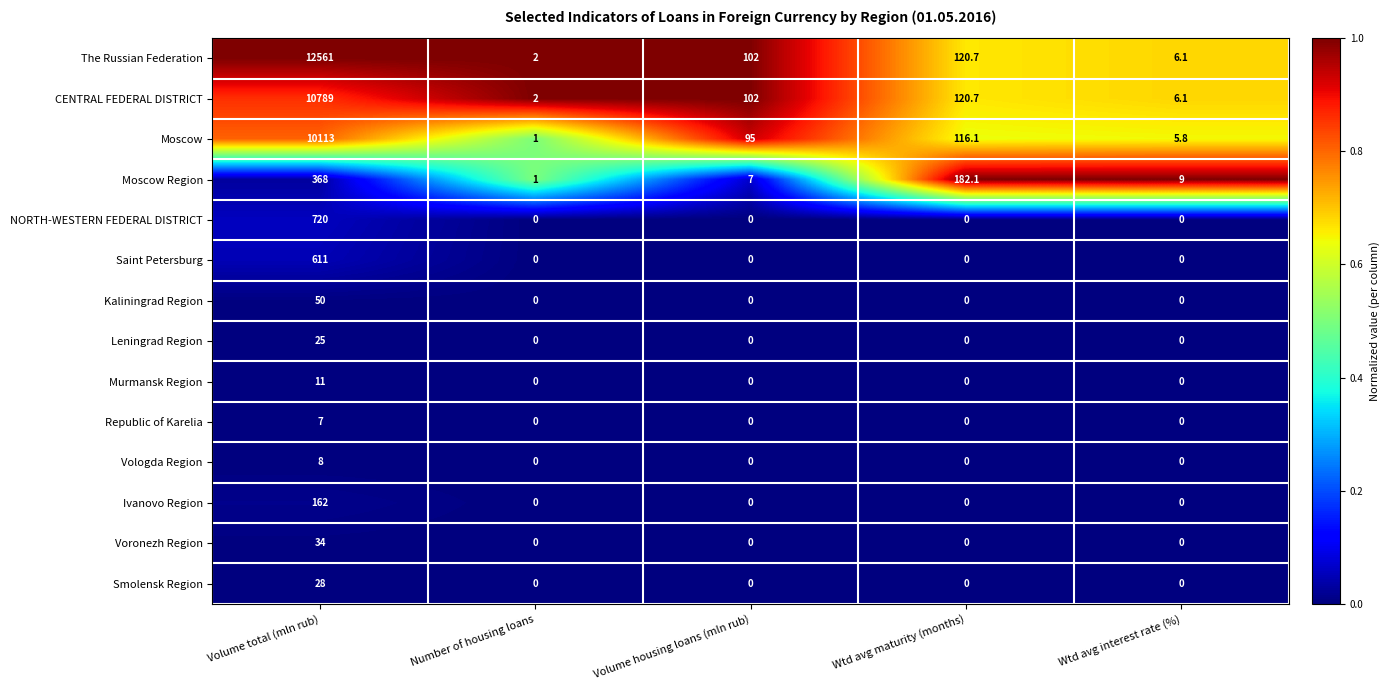

True or false: Vologda Region has a value of 0.0 at Volume housing loans (mln rub).

True